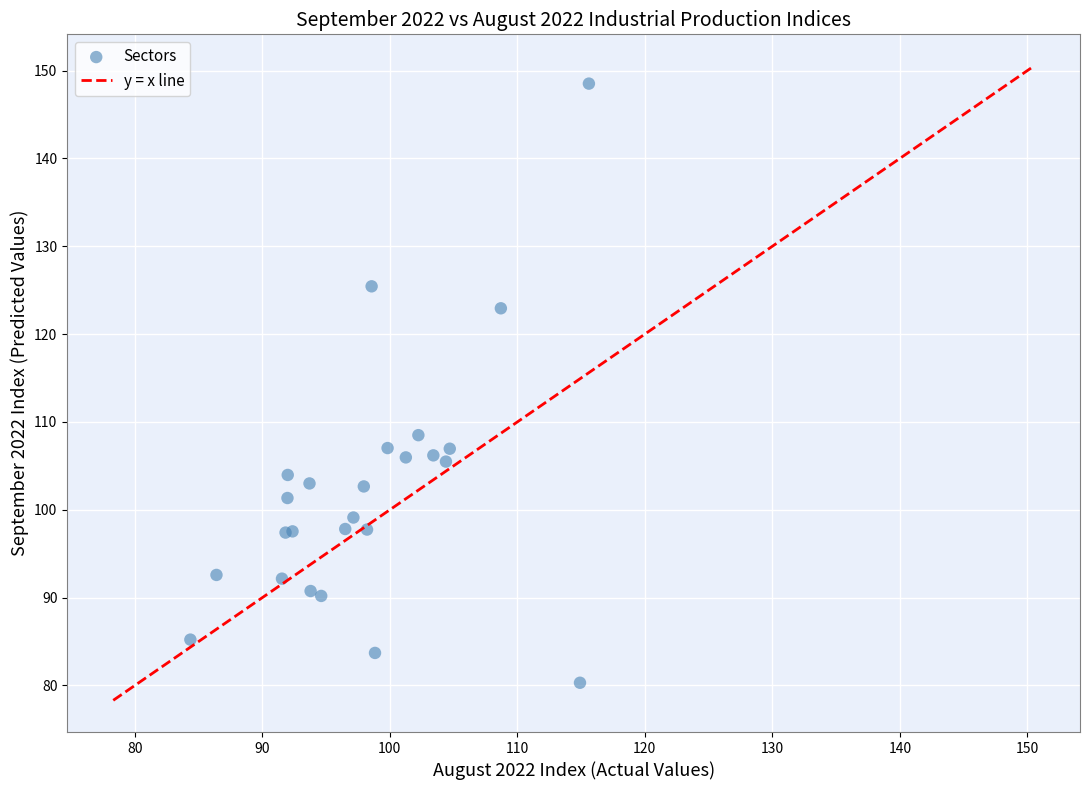

What Y value in the scatter plot is closest to 114?

108.5